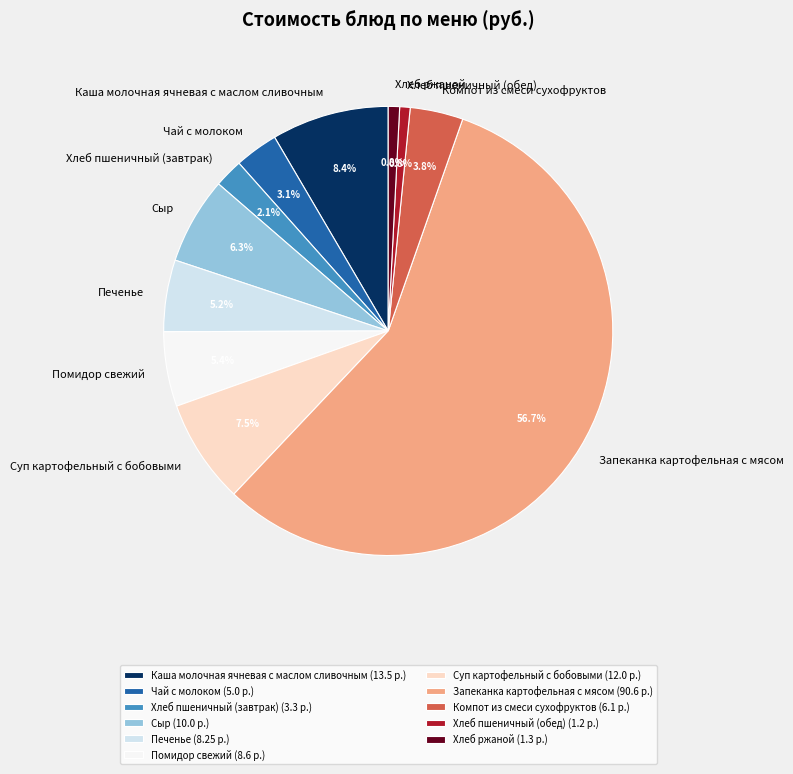

Combined, do Сыр and Помидор свежий account for over 50%?

No